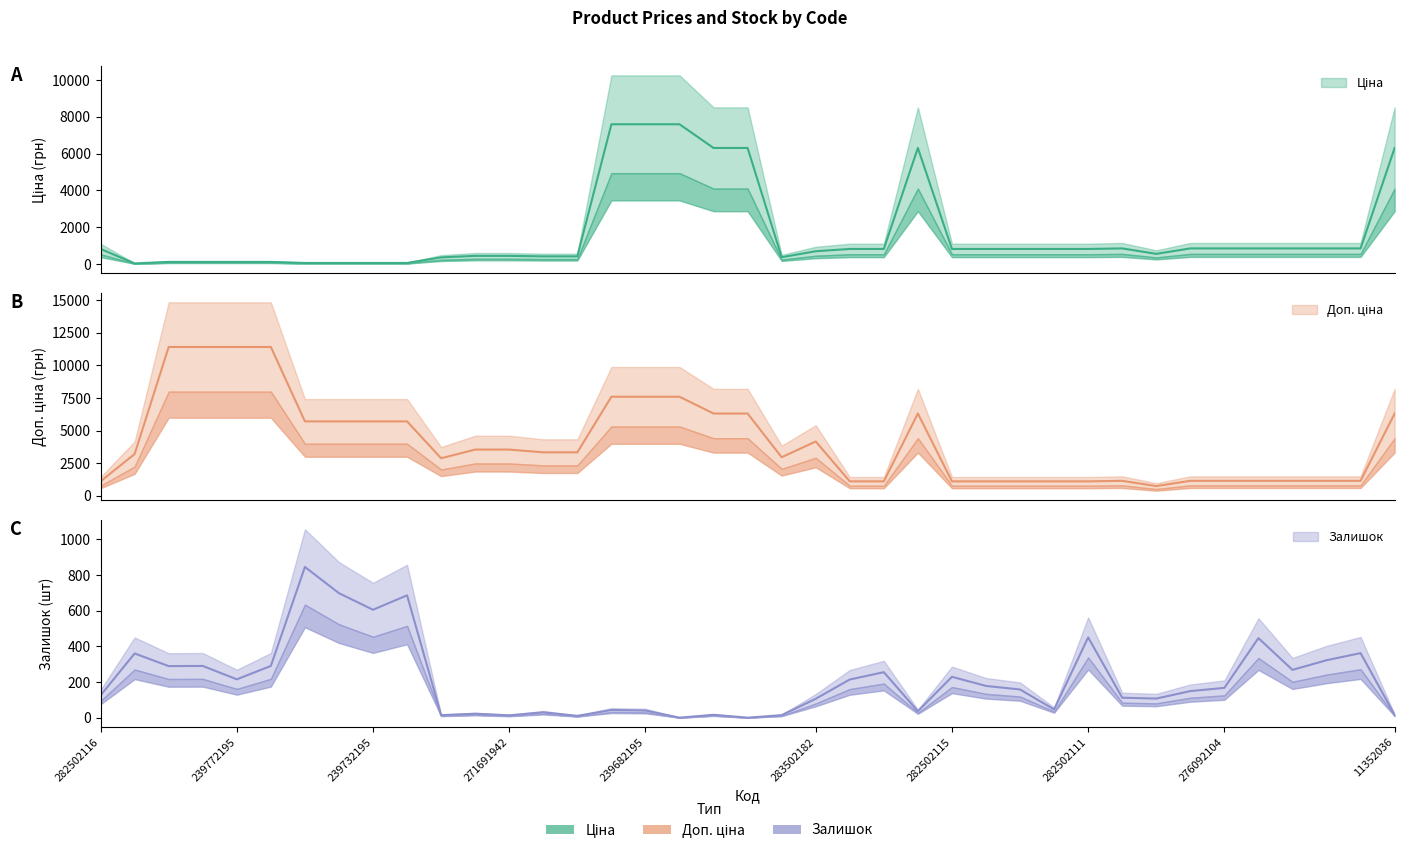

What is the lowest value of the Ціна series?

32.0